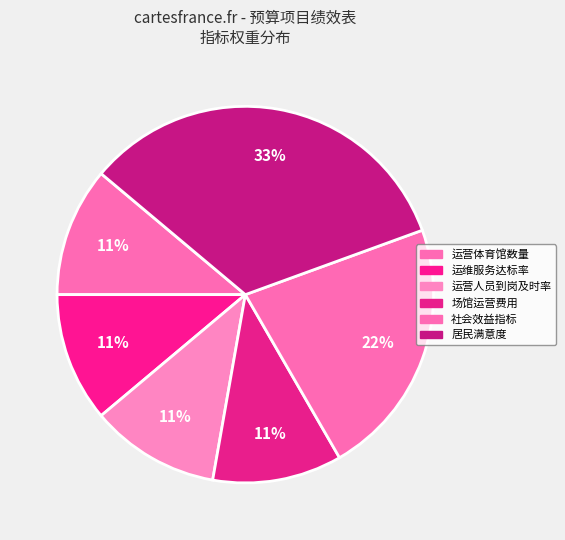

Is there a majority slice in this chart?

No